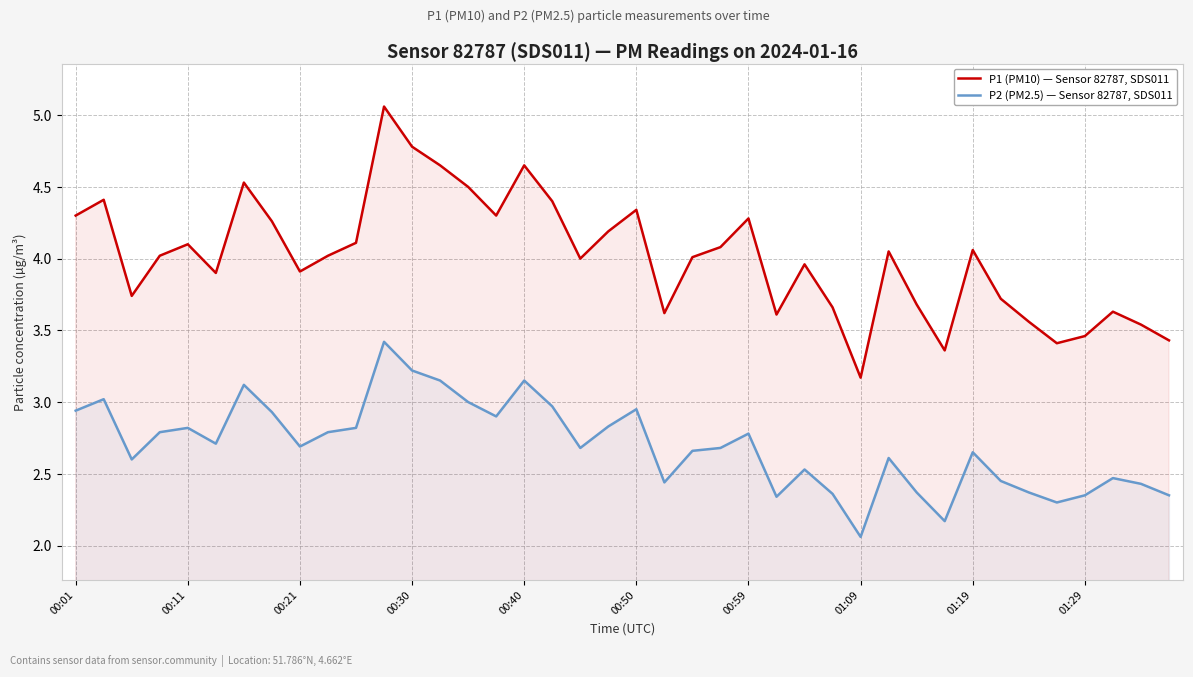

What is the difference between the maximum and minimum values in the P1 (PM10) — Sensor 82787, SDS011 series?

1.9